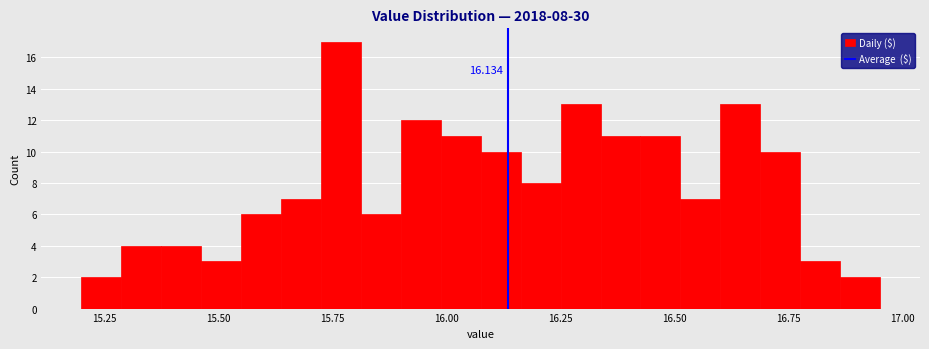

Read against the x-axis, roughly where is the centre of the tallest bar?

15.75